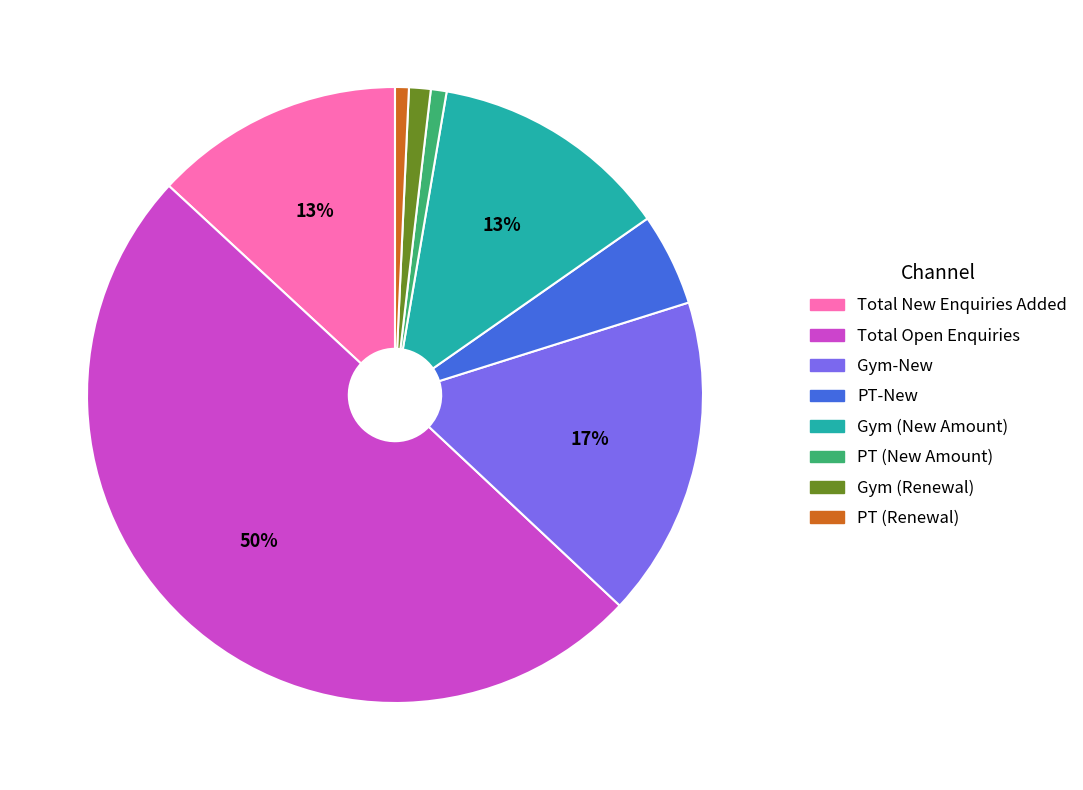

Which category has the biggest portion of the pie?

Total Open Enquiries